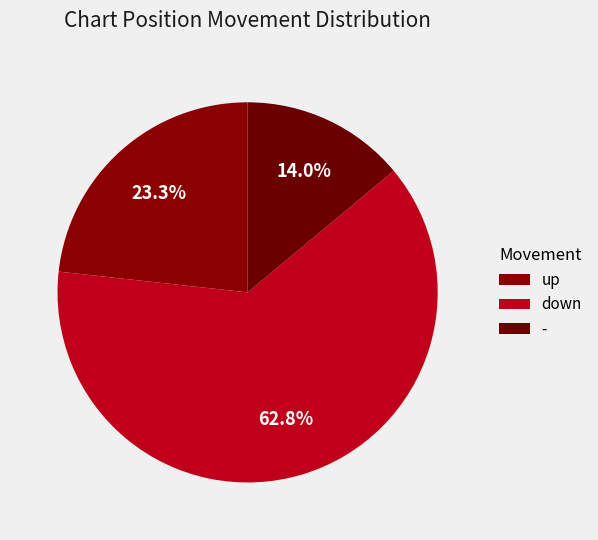

To the nearest percent, what is the difference between the - and down slice percentages?

49%